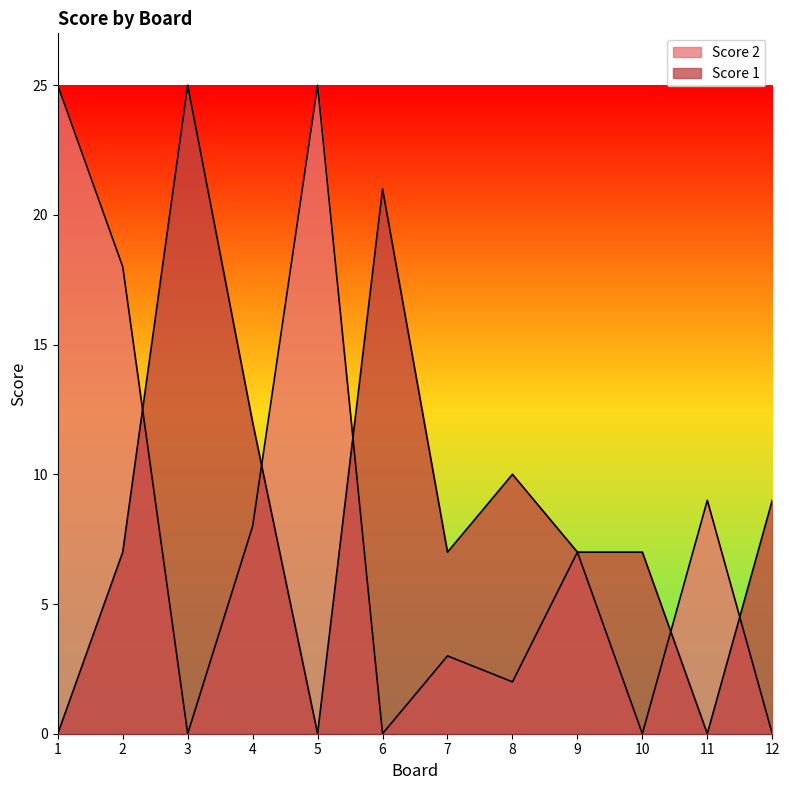

How many interior local valleys does the Score 2 series have?

4